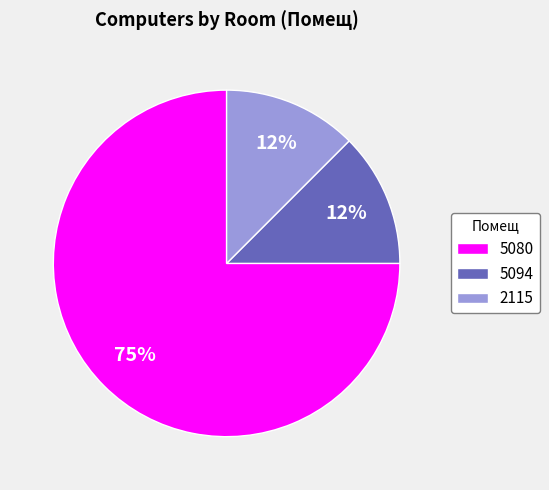

True or false: 5080 accounts for 75% of the total.

True